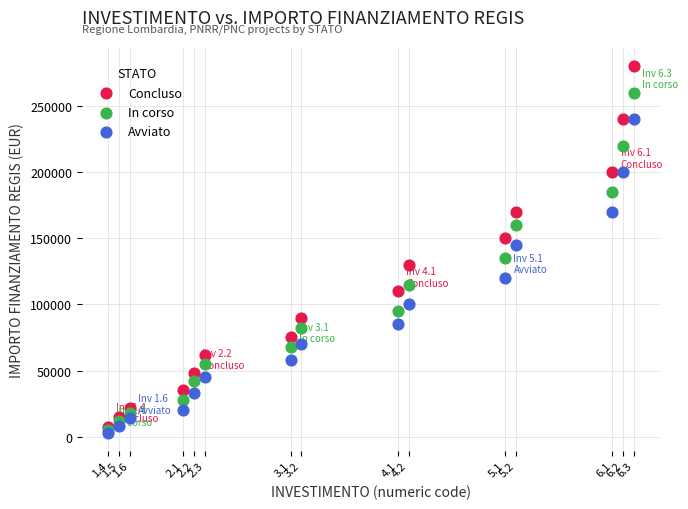

Which series has the widest spread of Y values?

Concluso